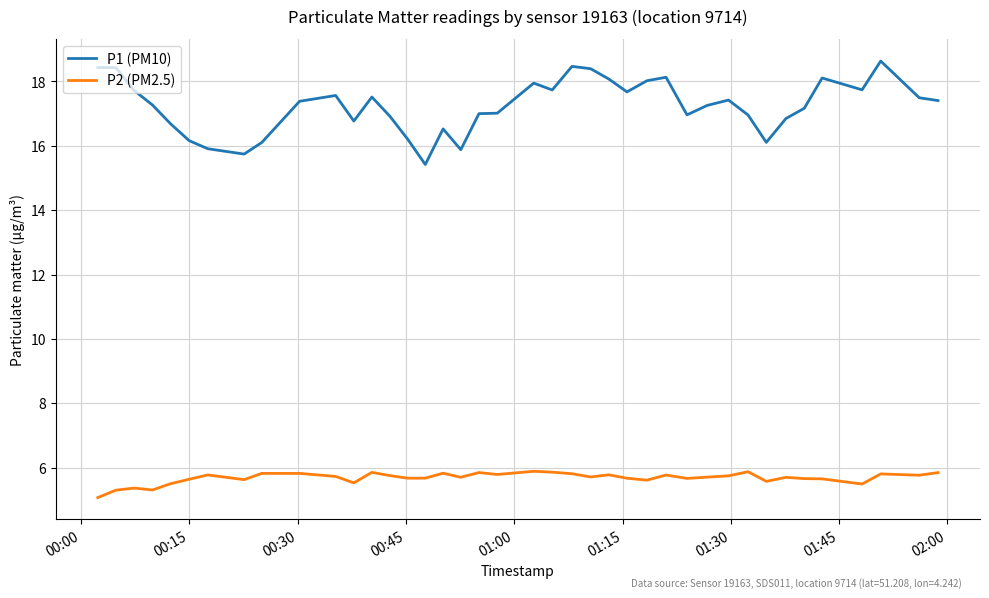

Rank the series by their maximum value, from lowest to highest.

P2 (PM2.5), P1 (PM10)